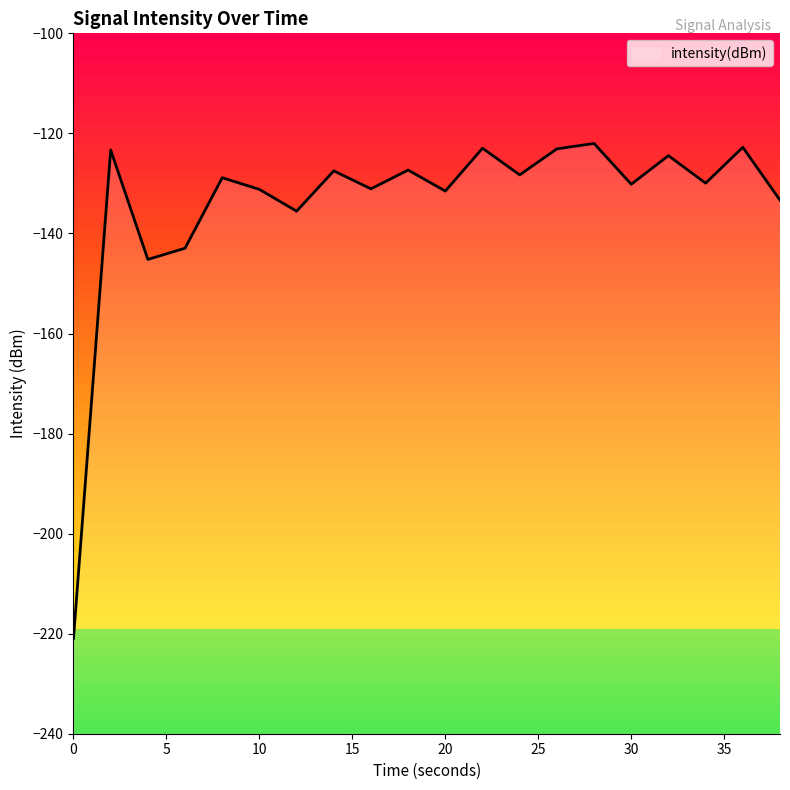

True or false: the data shows -215.5 at 20.

False